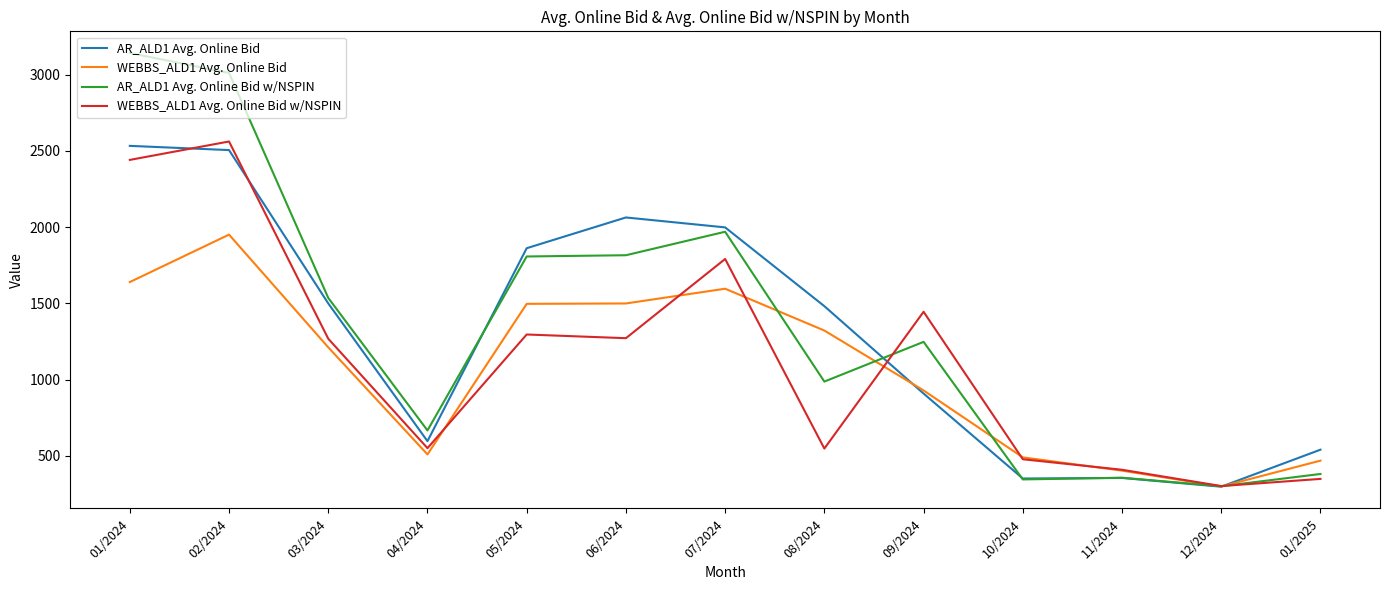

Which series ends up on top after the final intersection of AR_ALD1 Avg. Online Bid w/NSPIN and WEBBS_ALD1 Avg. Online Bid?

WEBBS_ALD1 Avg. Online Bid